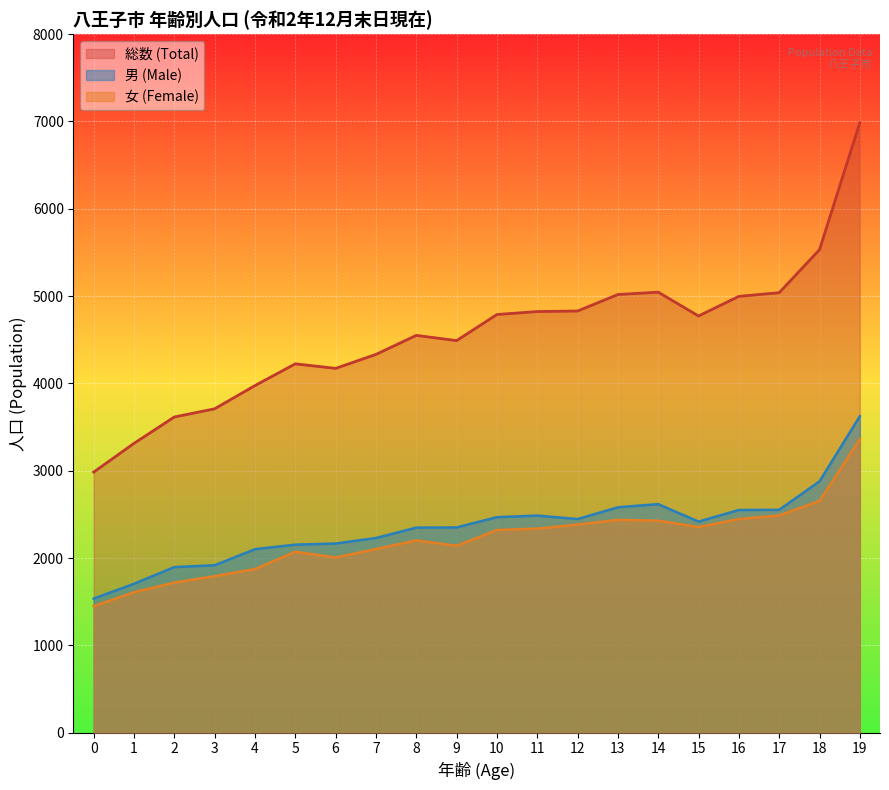

Which series has the widest spread of values?

総数 (Total)